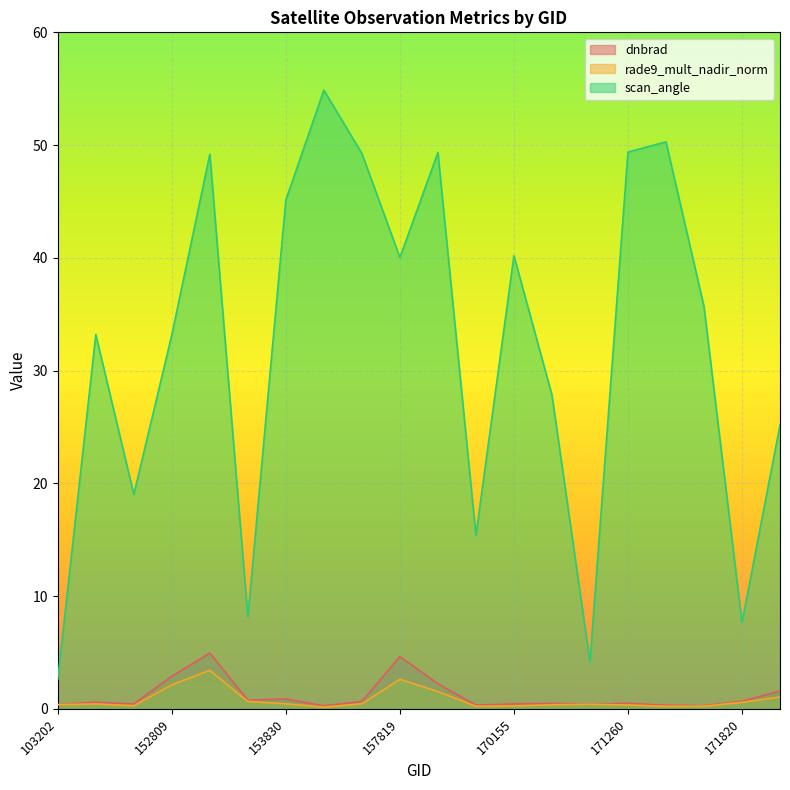

True or false: scan_angle and dnbrad cross at least once.

False